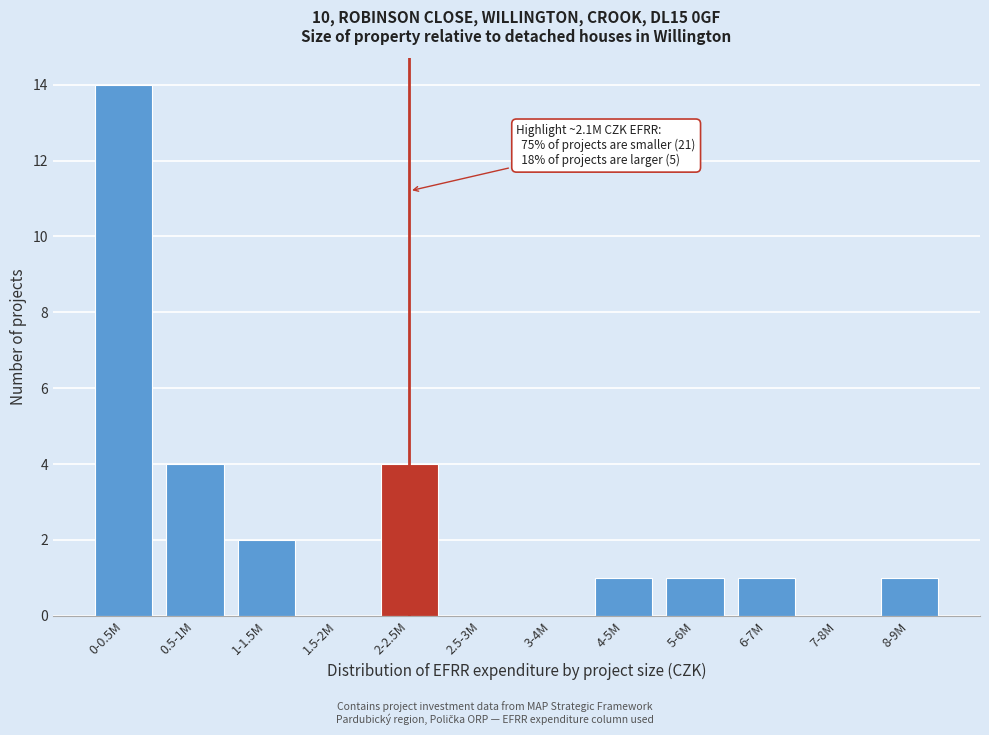

Reading left to right, what are all the values shown in this chart?

0-0.5M=14	0.5-1M=4	1-1.5M=2	1.5-2M=0	2-2.5M=4	2.5-3M=0	3-4M=0	4-5M=1	5-6M=1	6-7M=1	7-8M=0	8-9M=1